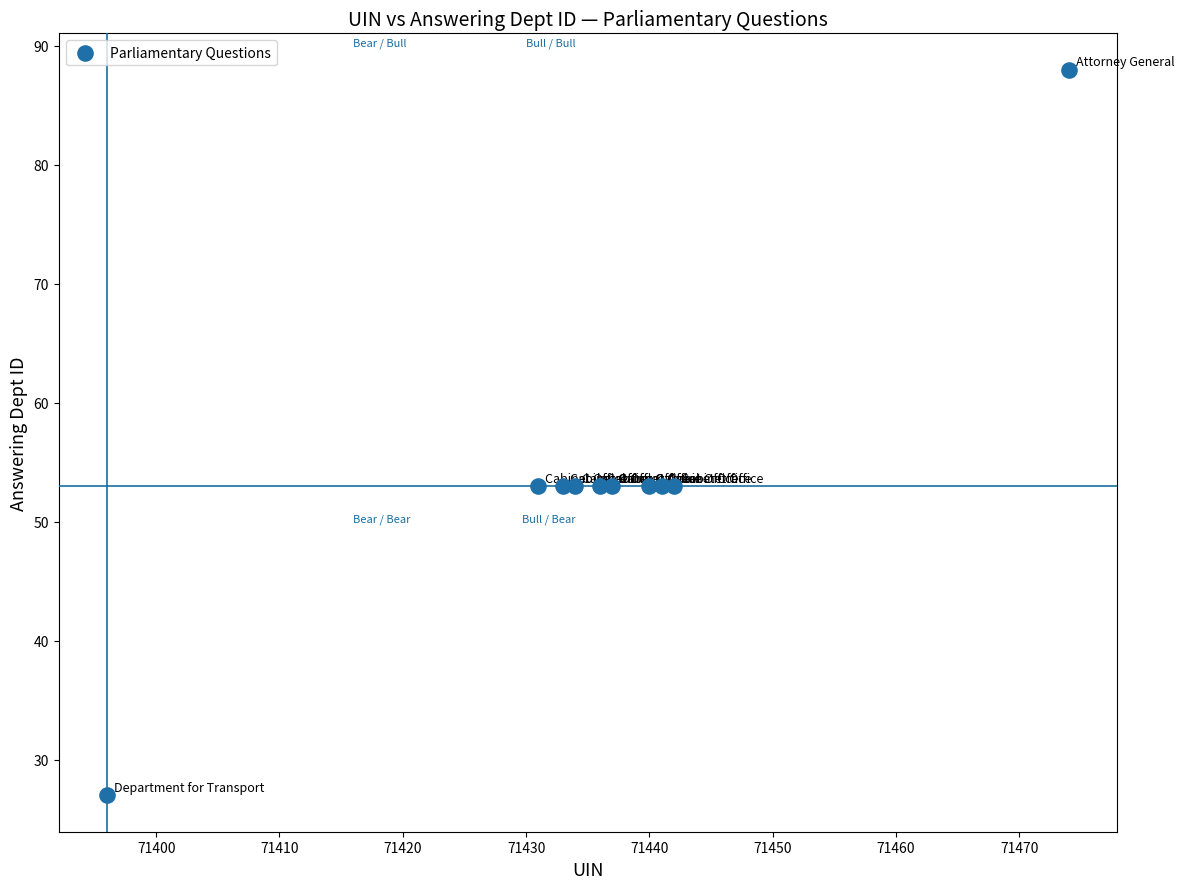

What is the average Y value?

54